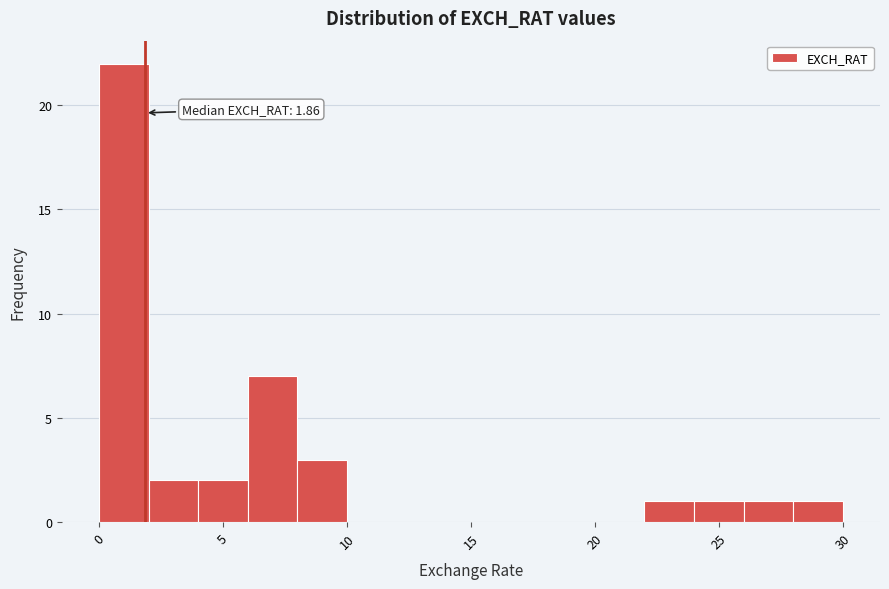

Over which range of the x-axis is the bar tallest?

0 to 2